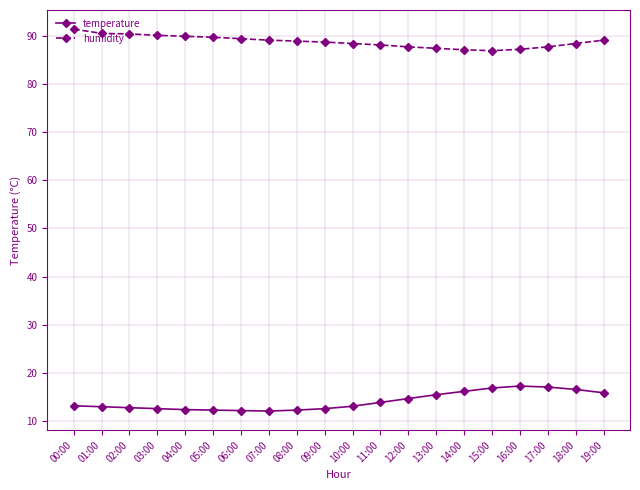

What is the minimum value shown in the chart?

12.0